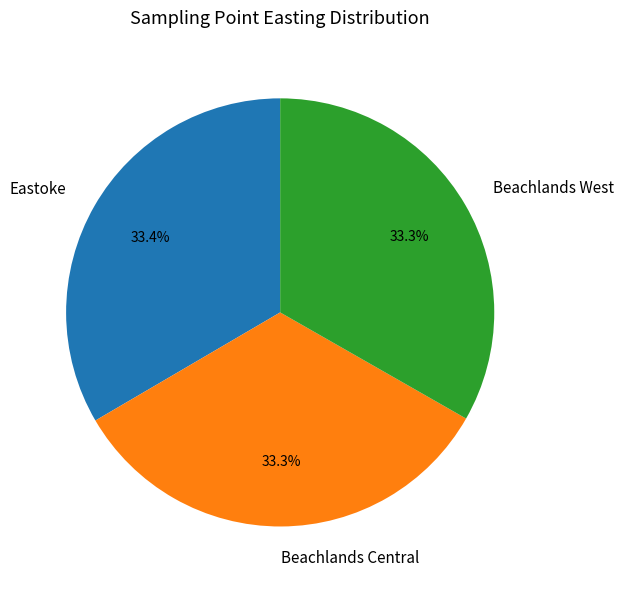

How much of the chart is everything except Beachlands West?

66.7%